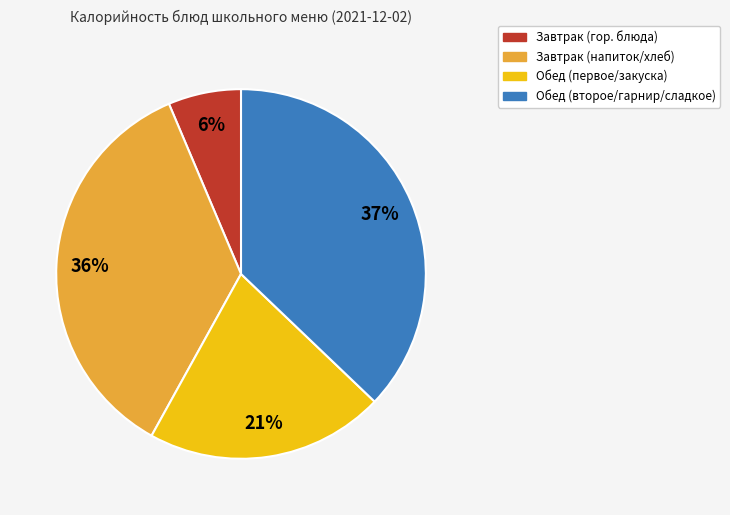

True or false: Завтрак (гор. блюда) accounts for 16% of the total.

False